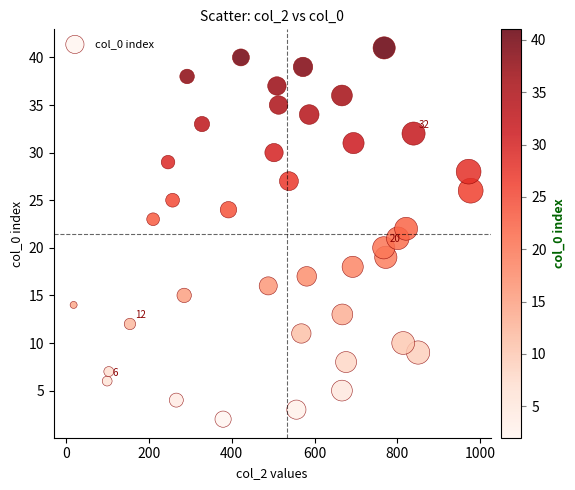

What is the range of X values (max minus min)?

959